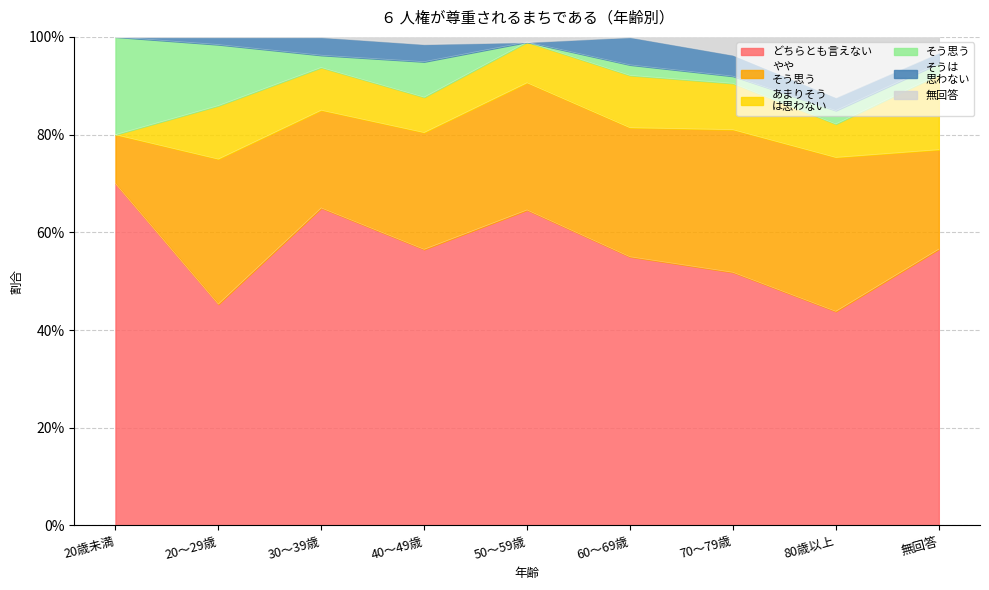

At which category is the sum across all series the highest?

20歳未満